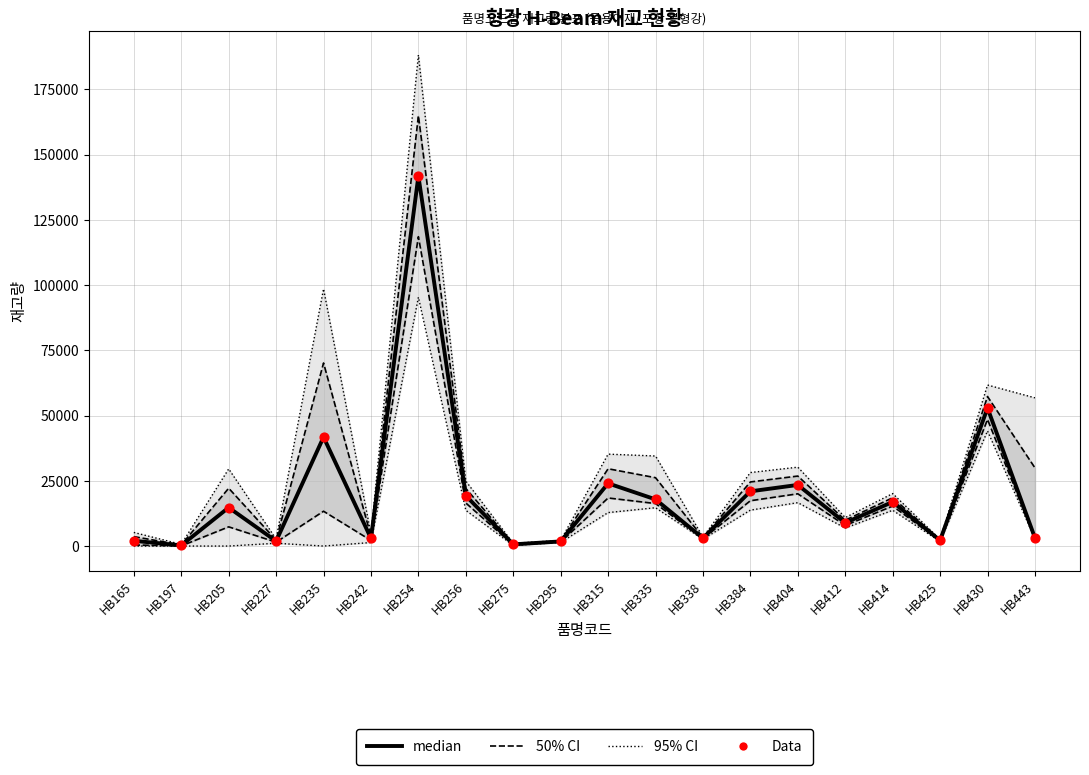

At how many categories does at least one series exceed 1559?

18